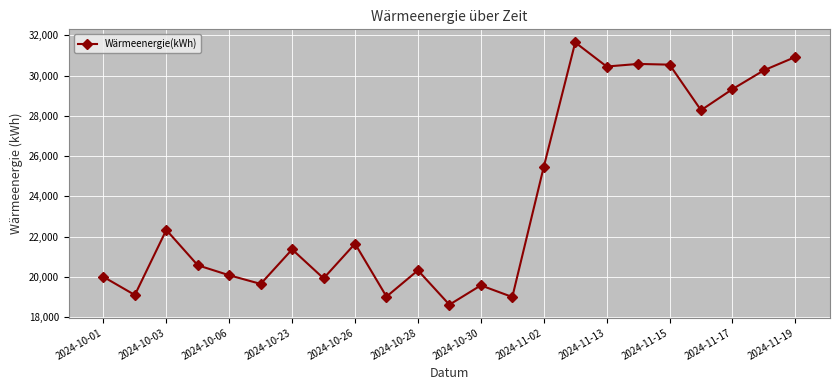

True or false: the data has more than 1 interior local peaks.

True